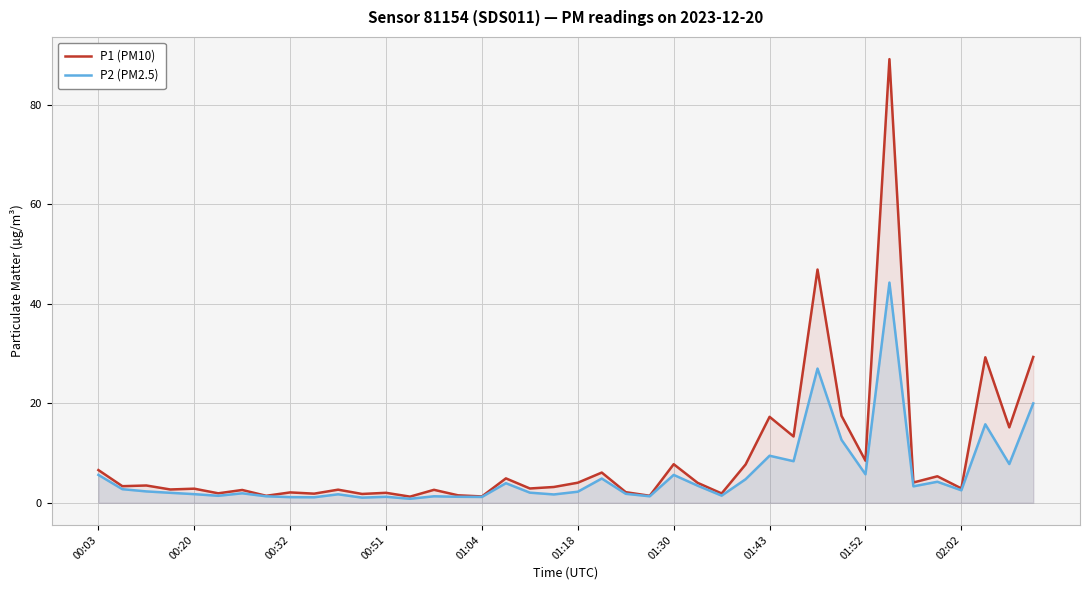

Which category has the lowest value in the P2 (PM2.5) series?

13